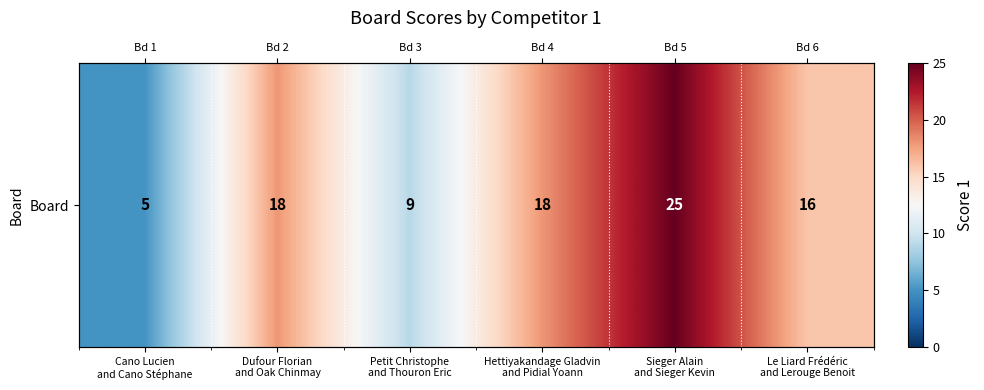

How many categories are shown in the chart?

6